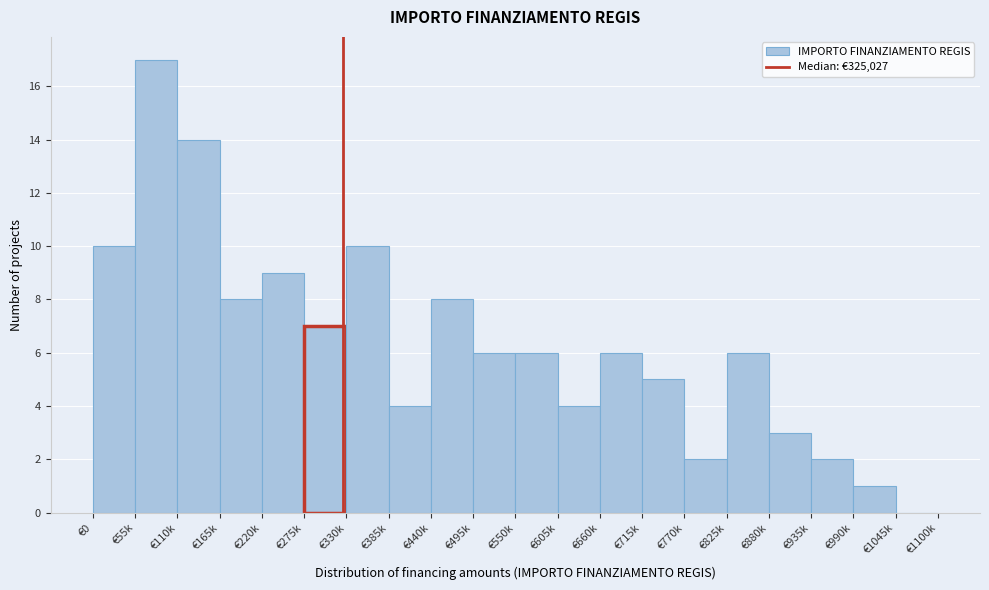

Reading left to right, extract all data points from this chart.

€0=10	€55k=17	€110k=14	€165k=8	€220k=9	€275k=7	€330k=10	€385k=4	€440k=8	€495k=6	€550k=6	€605k=4	€660k=6	€715k=5	€770k=2	€825k=6	€880k=3	€935k=2	€990k=1	€1045k=0